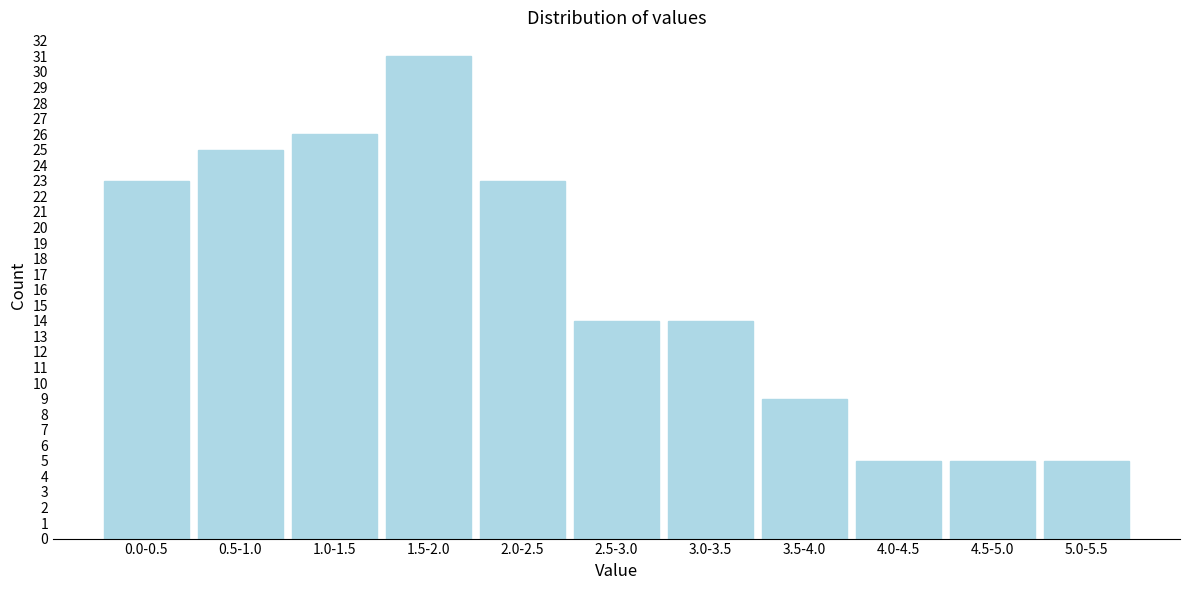

Reading right to left, what are all the values shown in this chart?

5.0-5.5=5	4.5-5.0=5	4.0-4.5=5	3.5-4.0=9	3.0-3.5=14	2.5-3.0=14	2.0-2.5=23	1.5-2.0=31	1.0-1.5=26	0.5-1.0=25	0.0-0.5=23